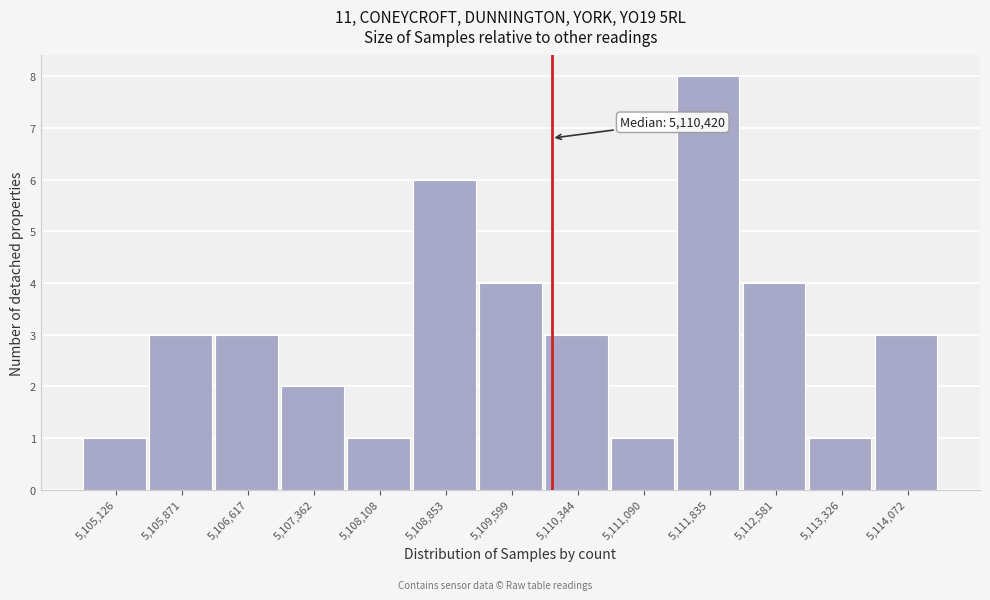

Reading left to right, what are all the values shown in this chart?

5,105,126=1	5,105,871=3	5,106,617=3	5,107,362=2	5,108,108=1	5,108,853=6	5,109,599=4	5,110,344=3	5,111,090=1	5,111,835=8	5,112,581=4	5,113,326=1	5,114,072=3